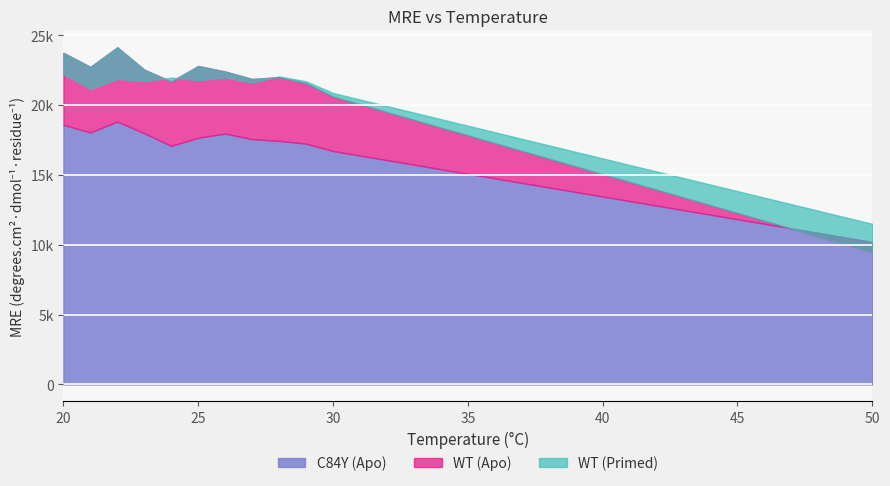

How many lines are shown in the chart?

3